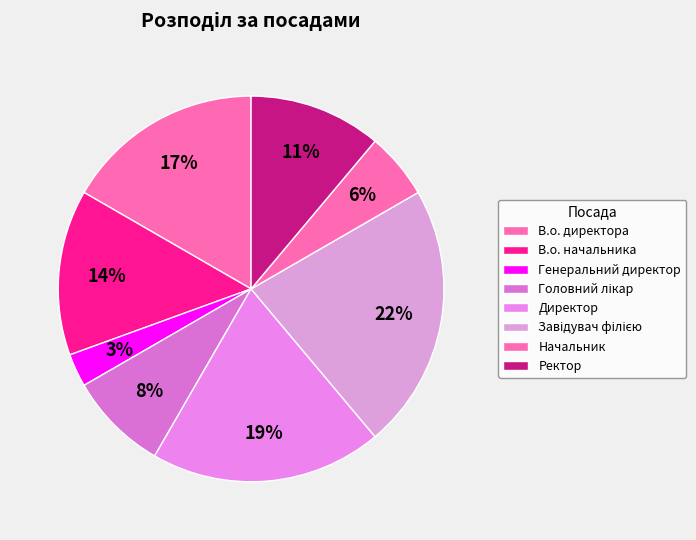

What is the smallest slice in the pie chart?

Генеральний директор